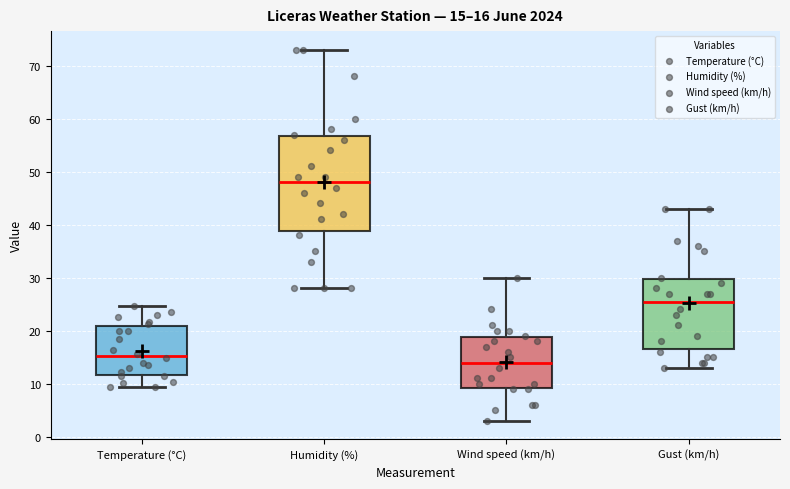

Which box has the lowest median line?

Wind speed (km/h)